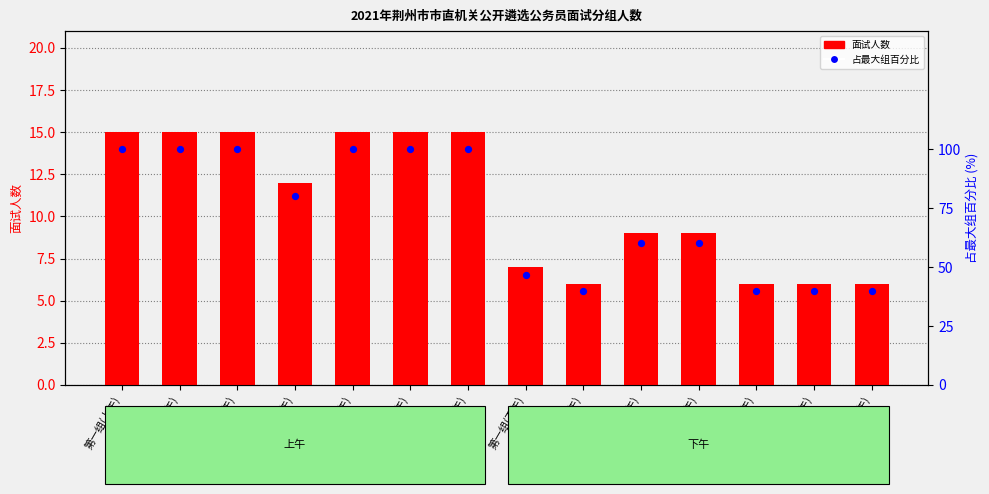

Which series has the largest total across all categories?

占最大组百分比